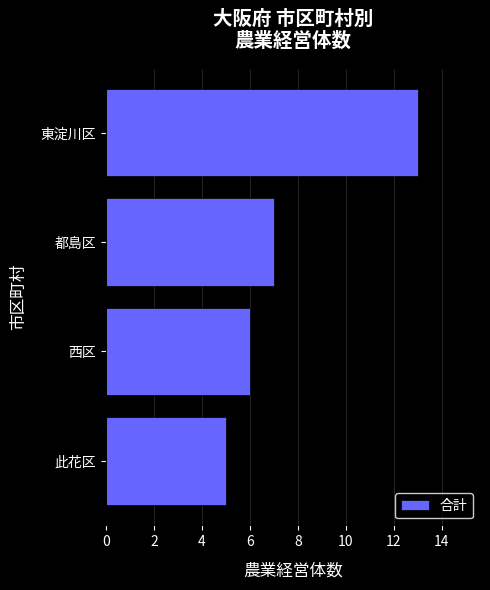

Rank the categories by value from highest to lowest.

東淀川区, 都島区, 西区, 此花区